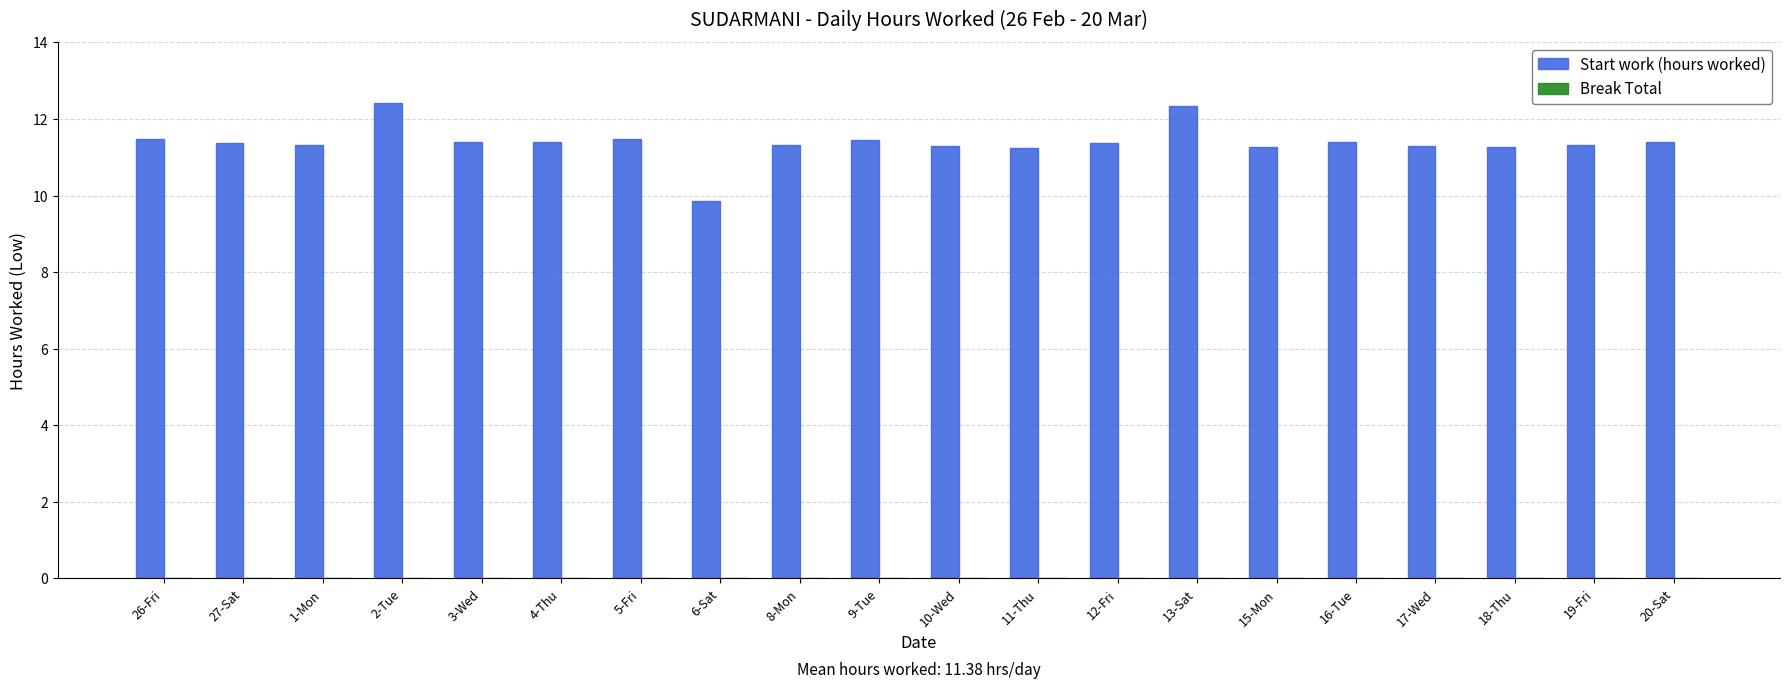

What is the sum of all values?

227.7